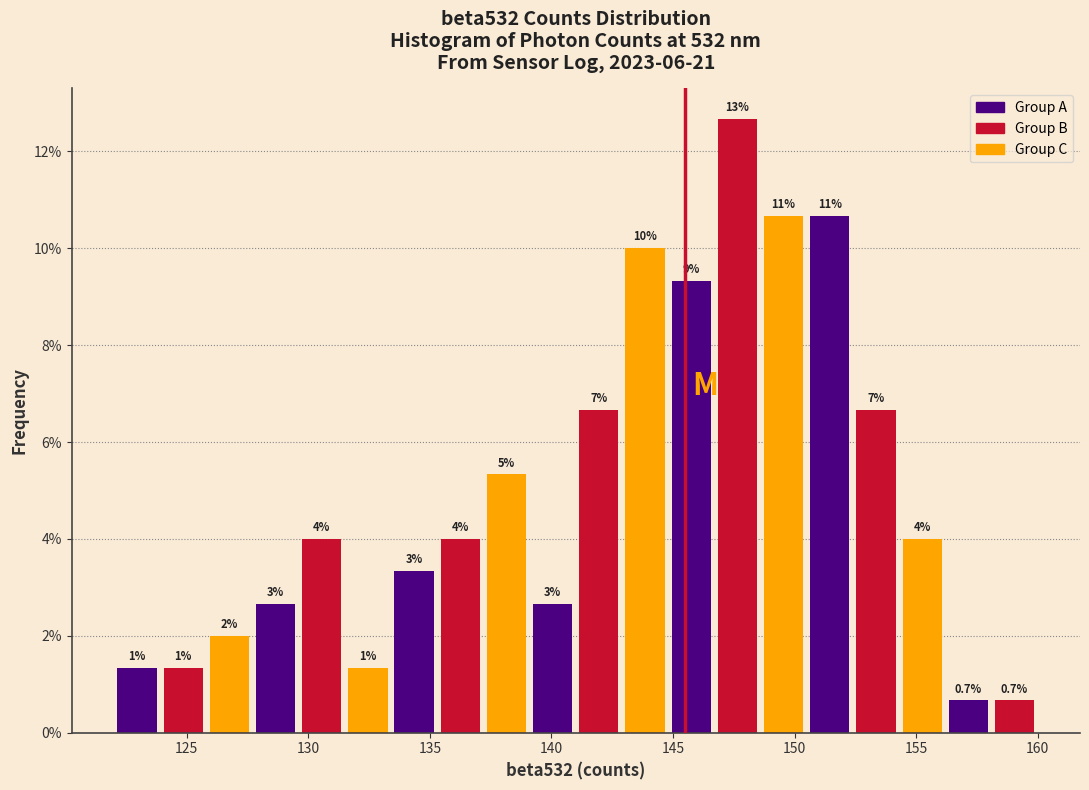

Read against the x-axis, roughly where is the centre of the tallest bar?

147.5